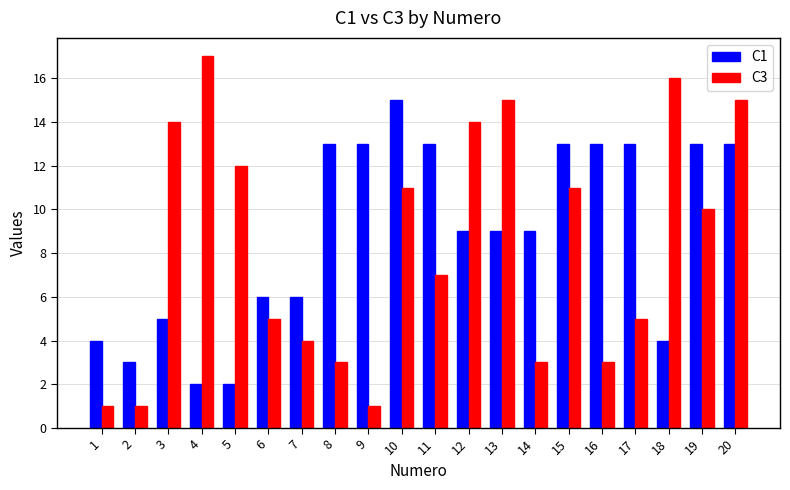

What are all the series names shown in the legend?

C1, C3